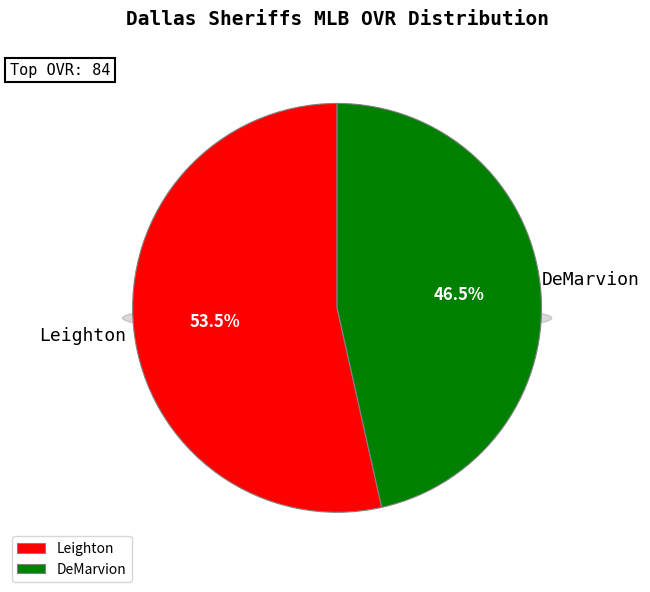

Which slice represents more than half of the pie?

Leighton